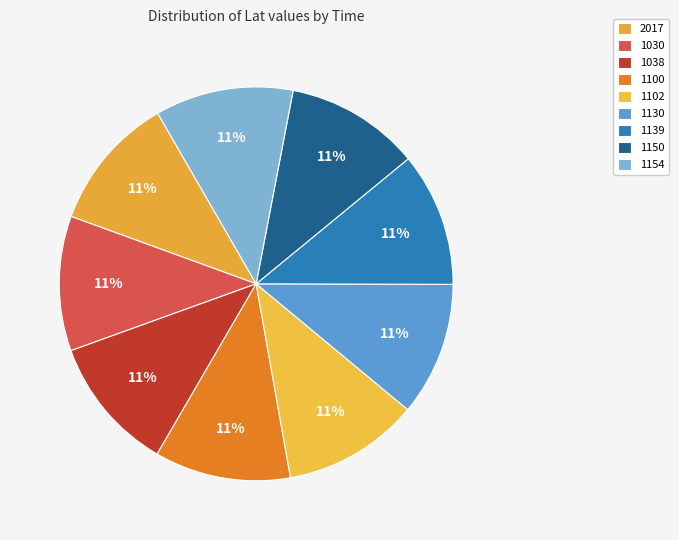

Which slice is the smallest?

1130